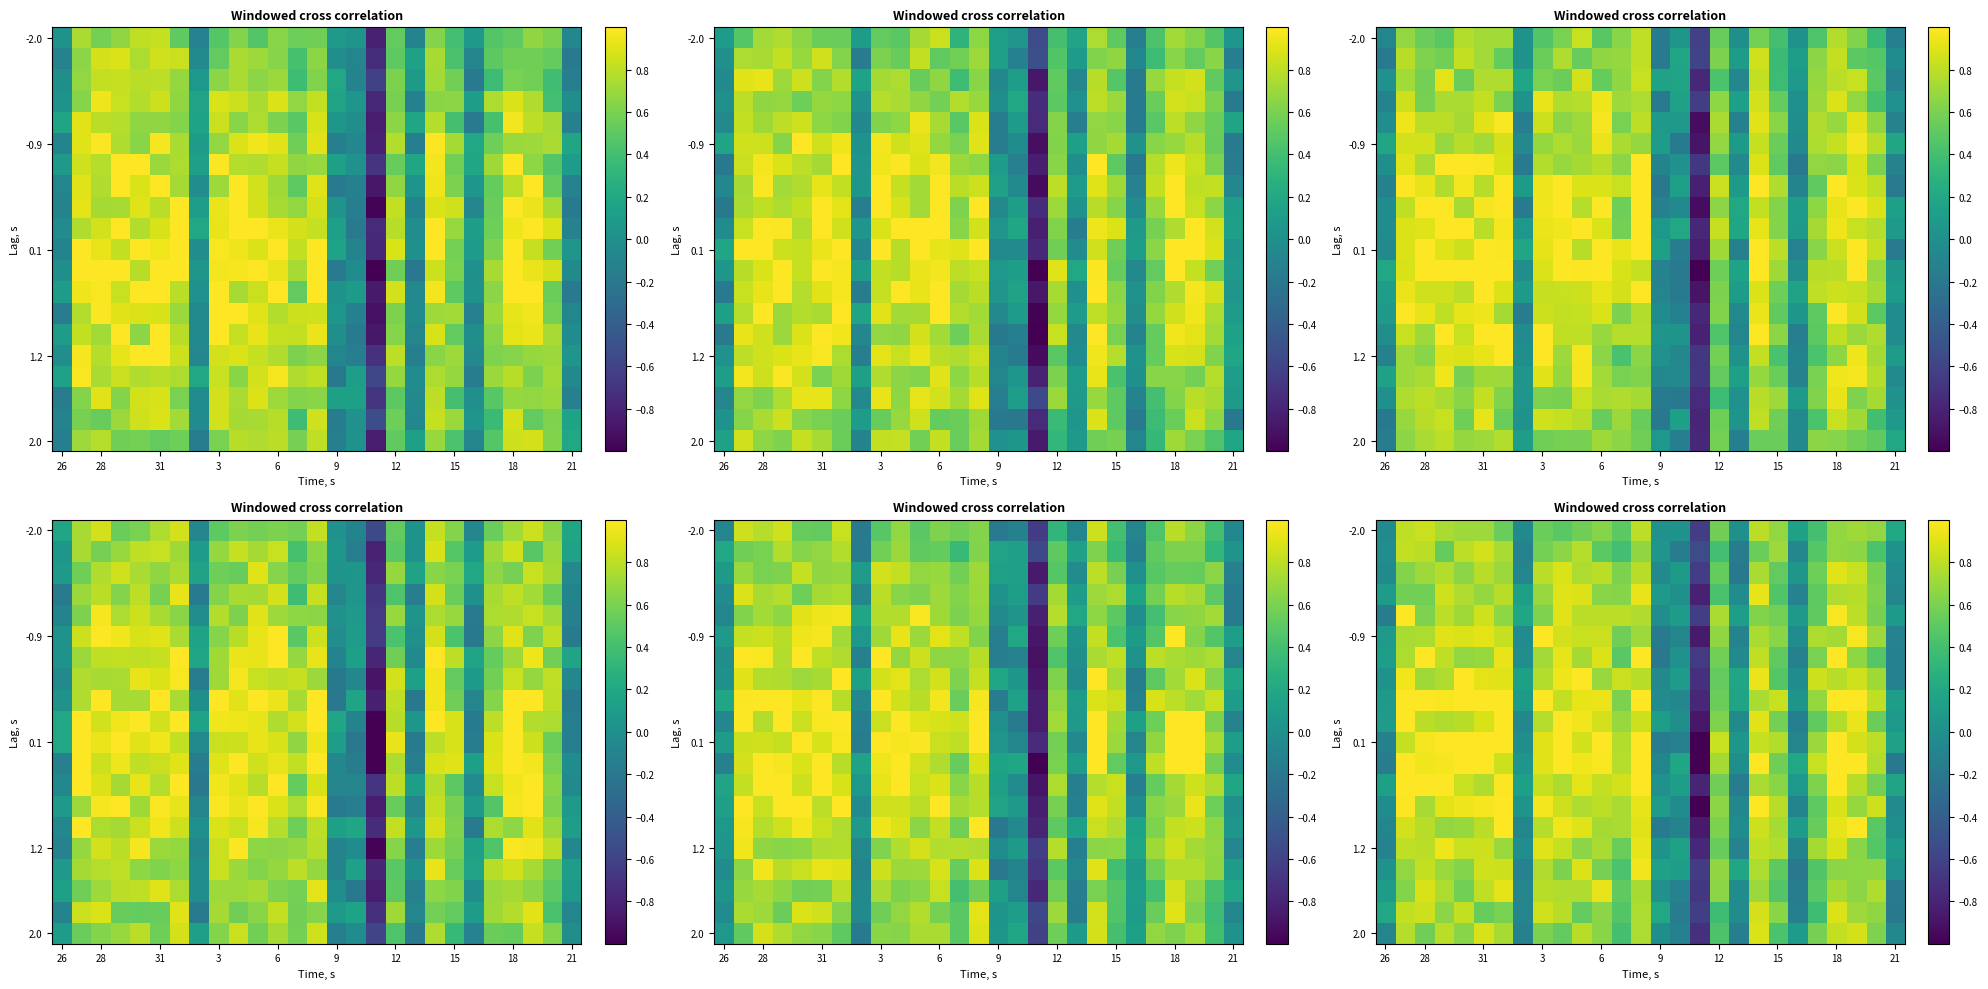

Which has a higher value, 12 or 15?

15